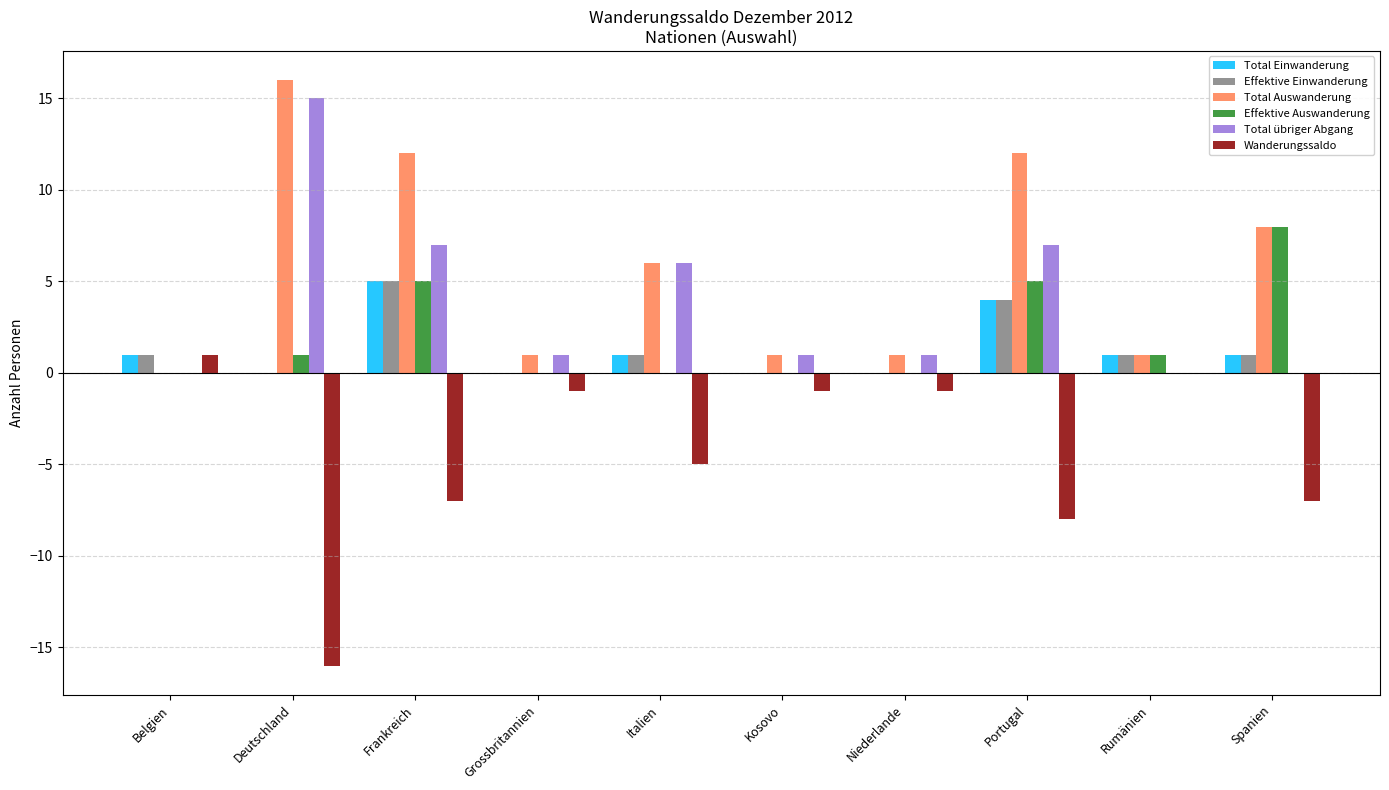

True or false: Effektive Einwanderung has a value of 2 at Frankreich.

False